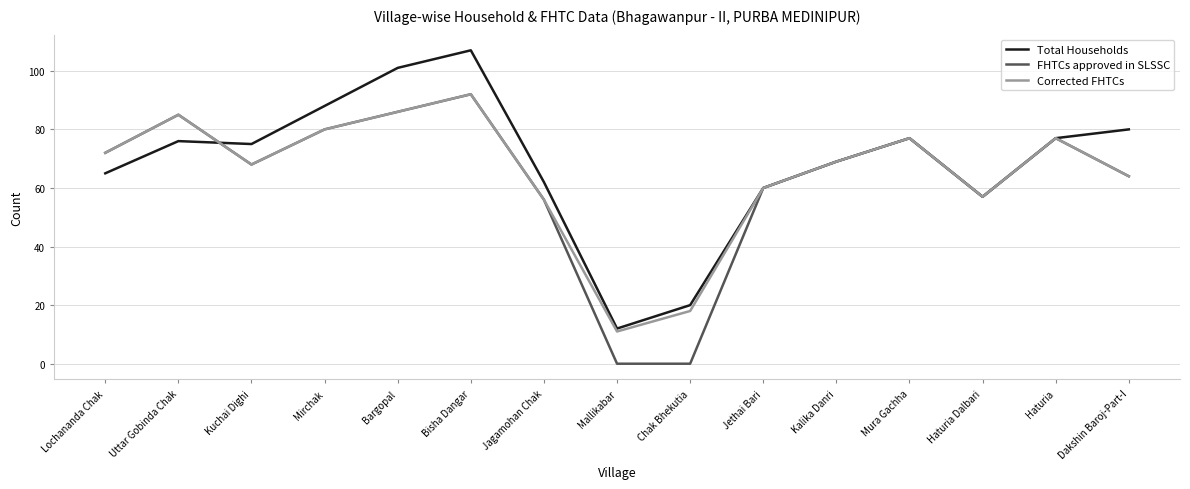

What is the maximum value shown in the chart?

107